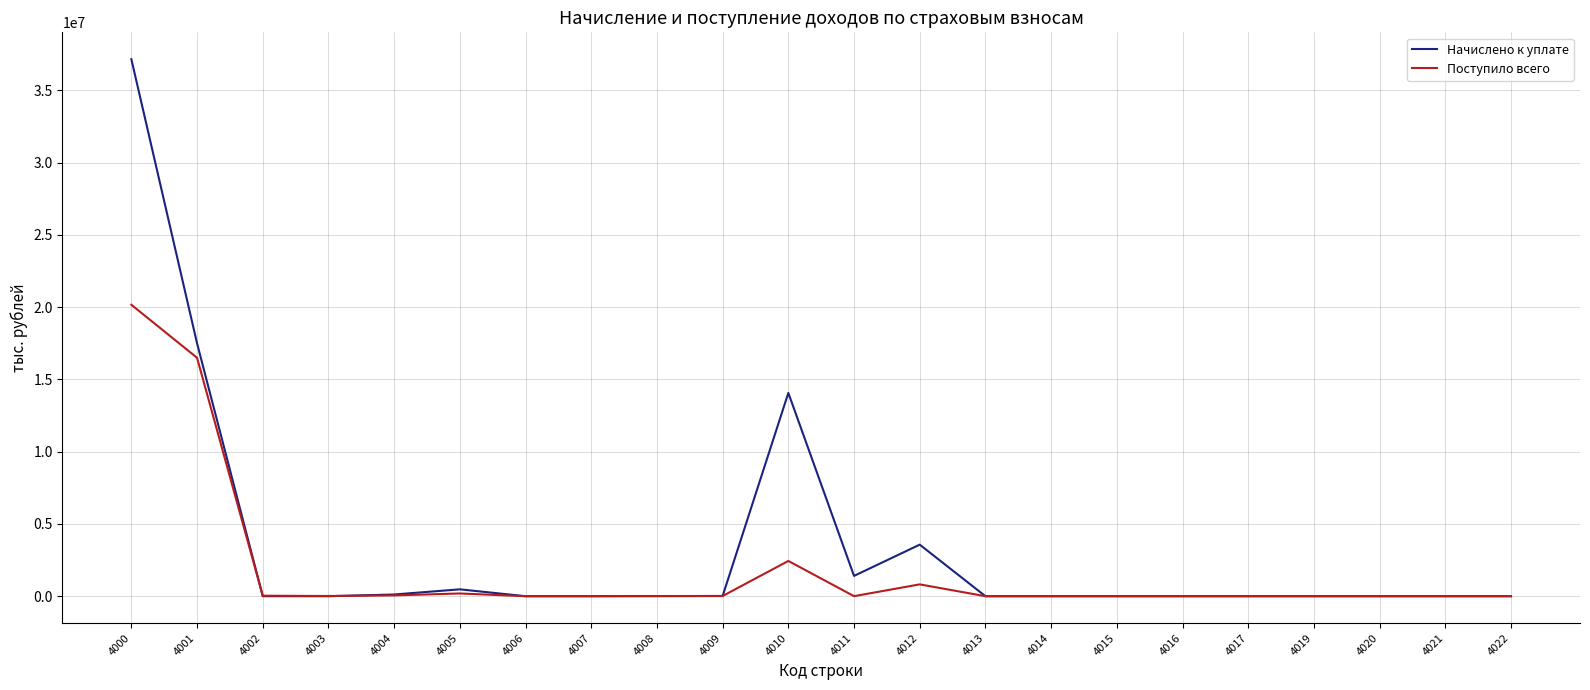

True or false: Начислено к уплате has more than 2 interior local peaks.

True